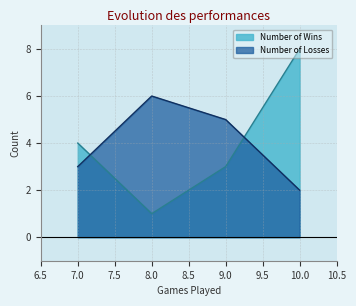

True or false: Number of Losses has more than 0 points higher than both neighbors.

True